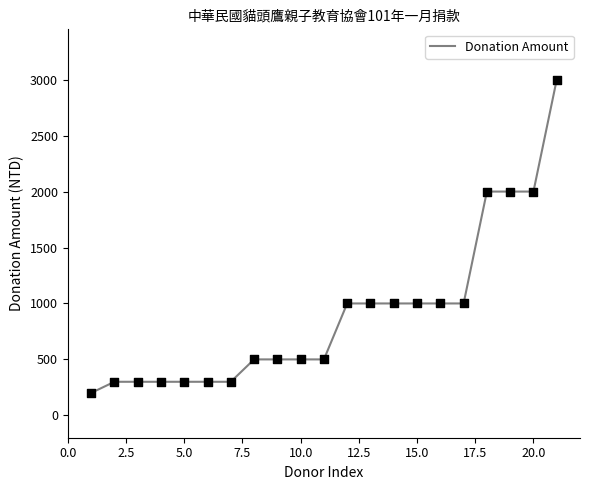

What is the difference between the maximum and minimum values?

2800